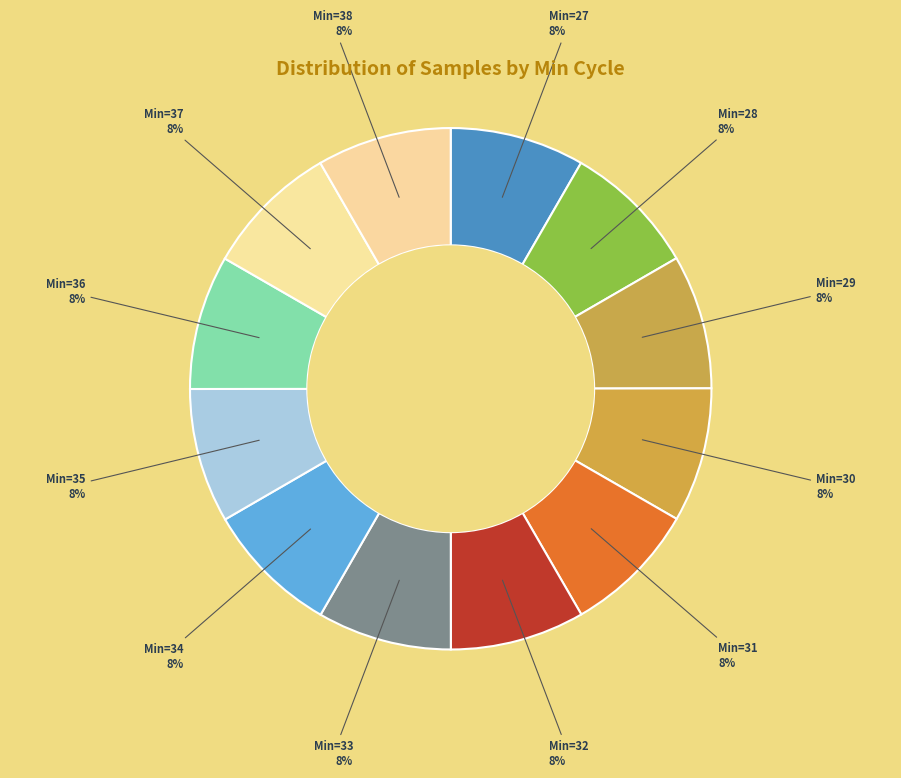

Is there a majority slice in this chart?

No